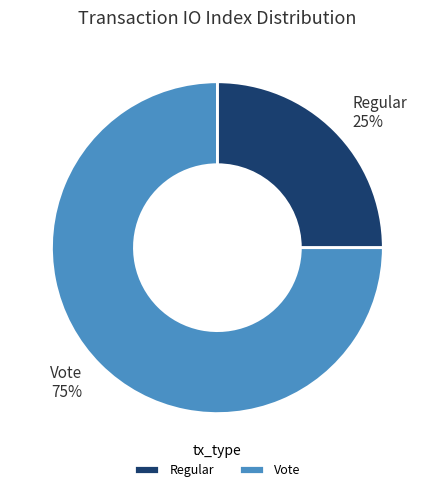

Between Vote and Regular, which is larger?

Vote